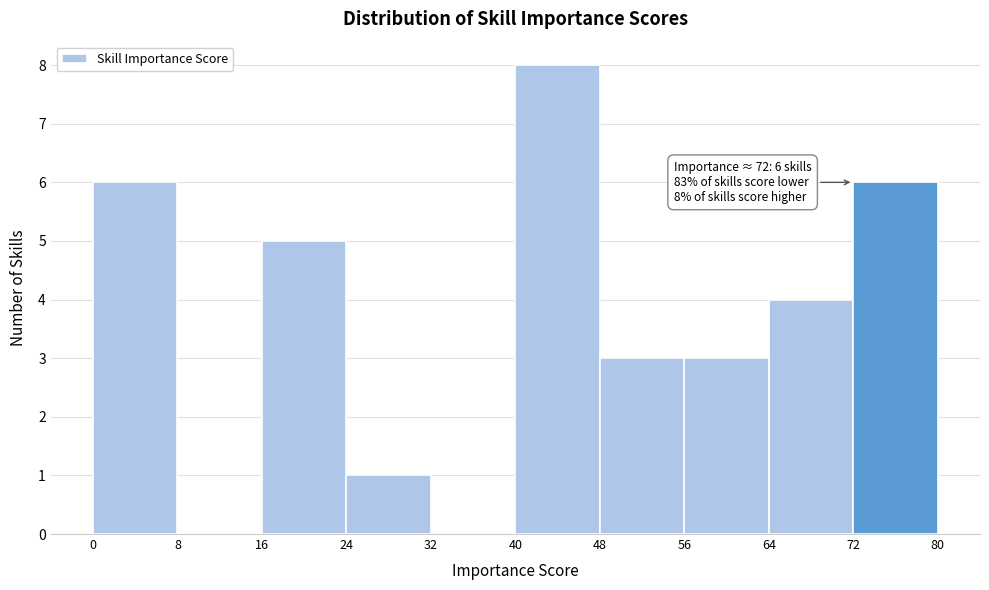

Which range on the x-axis has the tallest bar?

40 to 48